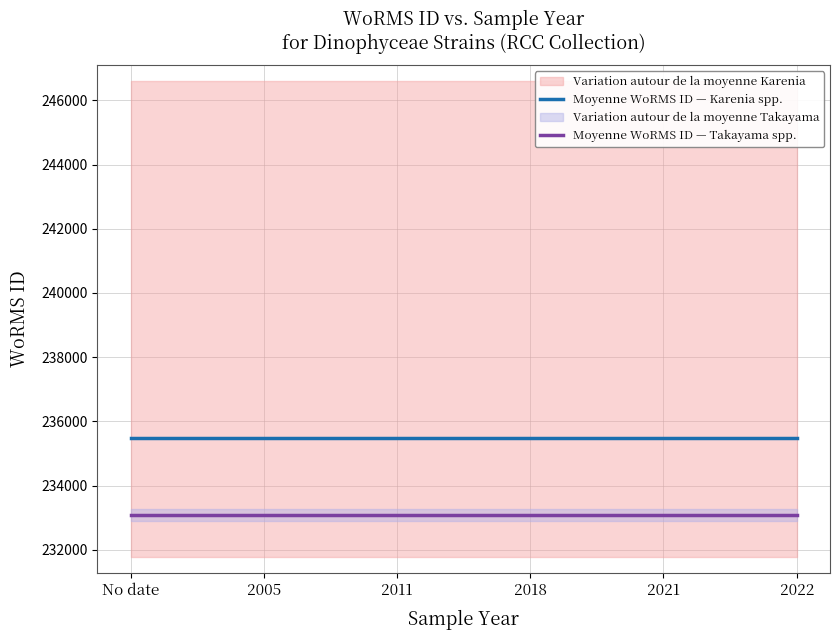

Count the number of data series in this chart.

2